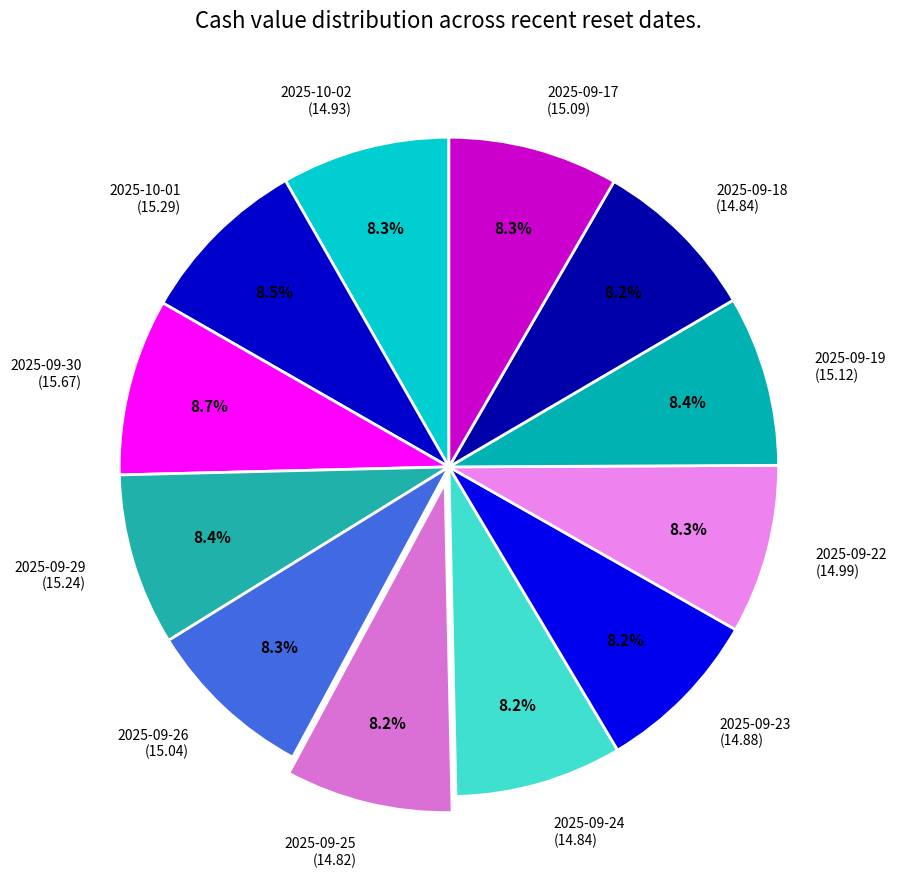

Is there any slice that represents more than half of the pie?

No